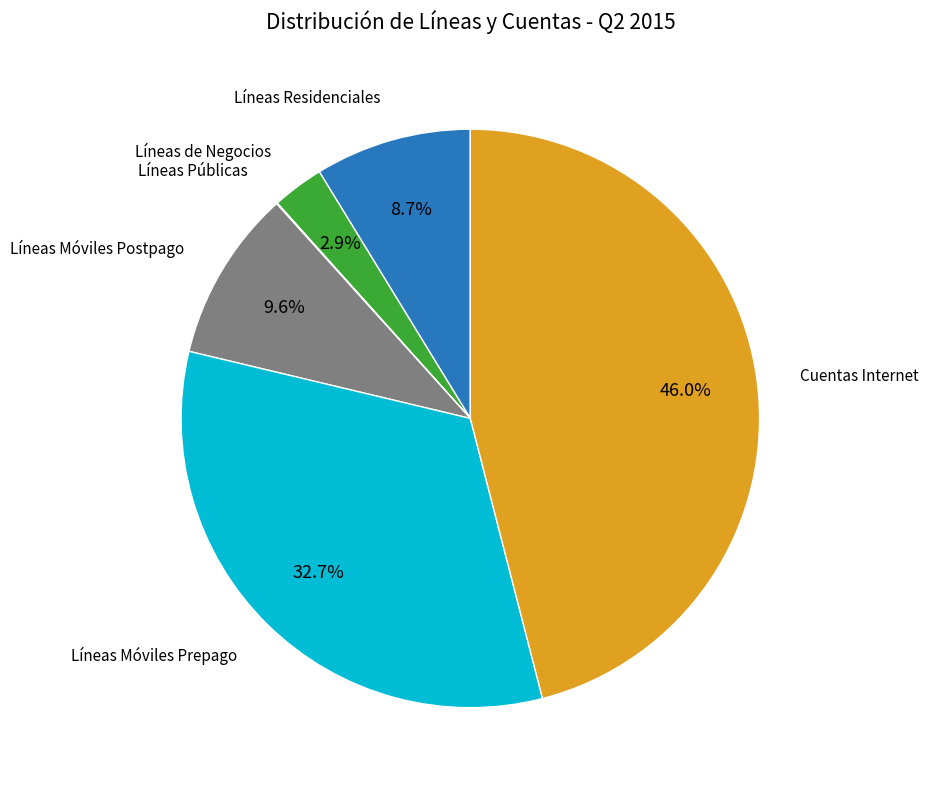

Does Cuentas Internet represent more than half of the total?

No